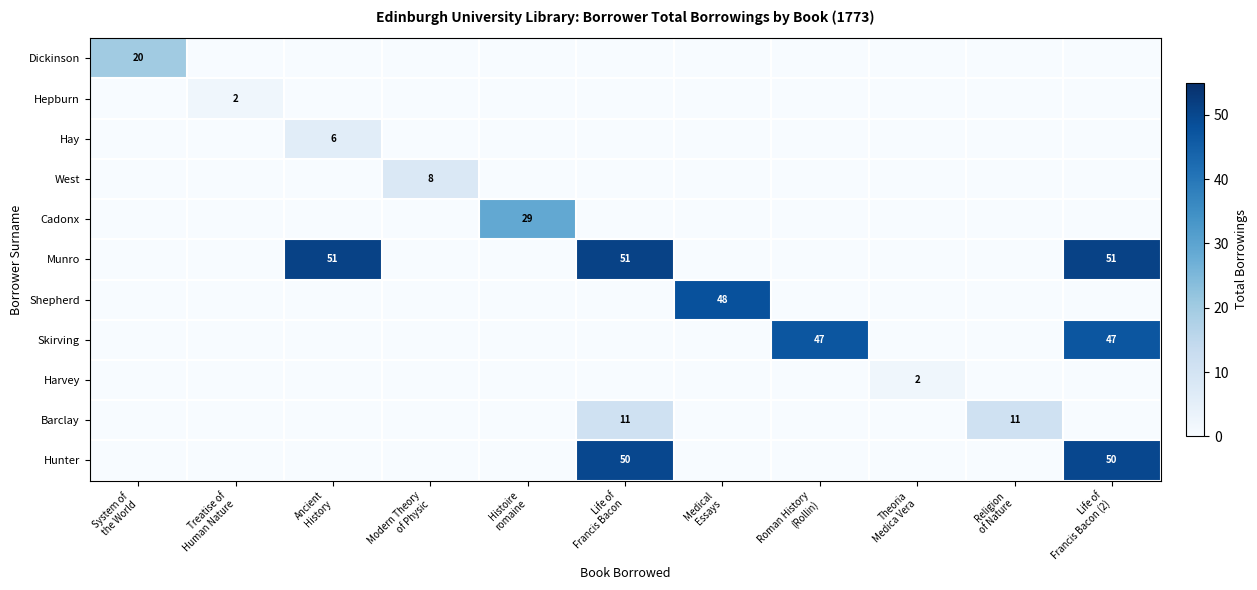

List the labels in order of Munro value, largest first.

Ancient History, Life of Francis Bacon, Life of Francis Bacon (2), System of the World, Treatise of Human Nature, Modern Theory of Physic, Histoire romaine, Medical Essays, Roman History (Rollin), Theoria Medica Vera, Religion of Nature